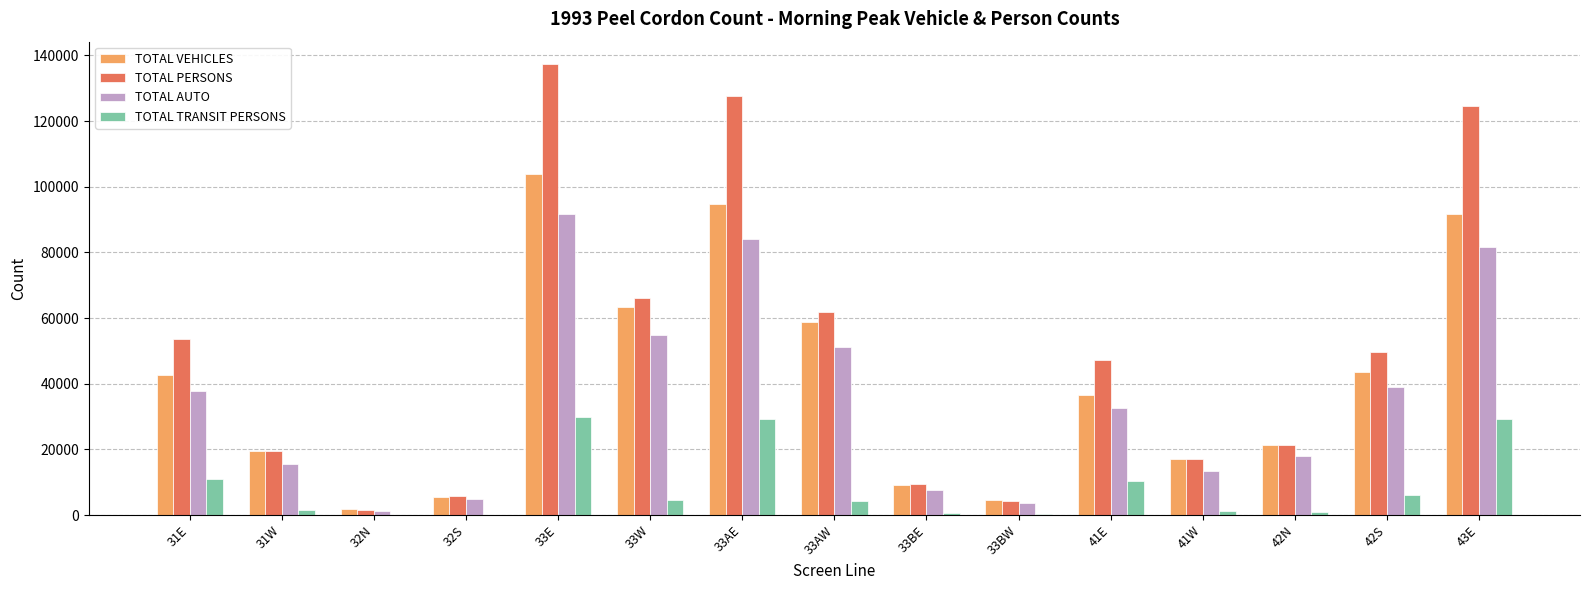

What is the sum of all TOTAL TRANSIT PERSONS values?

129272